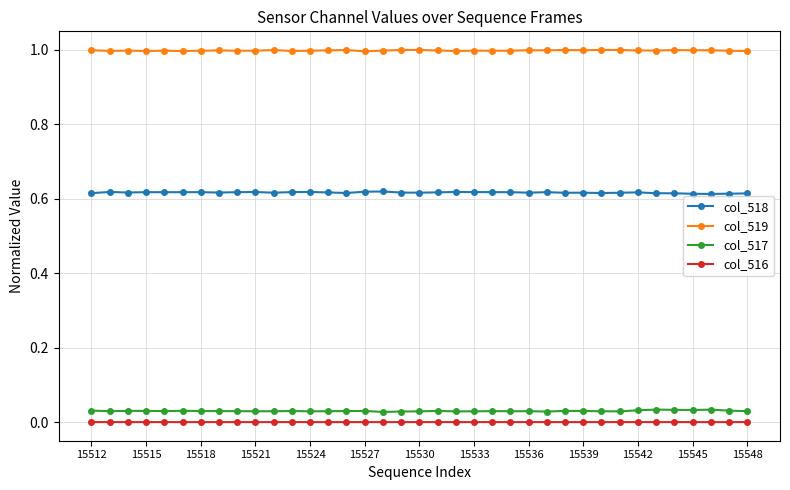

True or false: col_517 has more than 2 points higher than both neighbors.

True